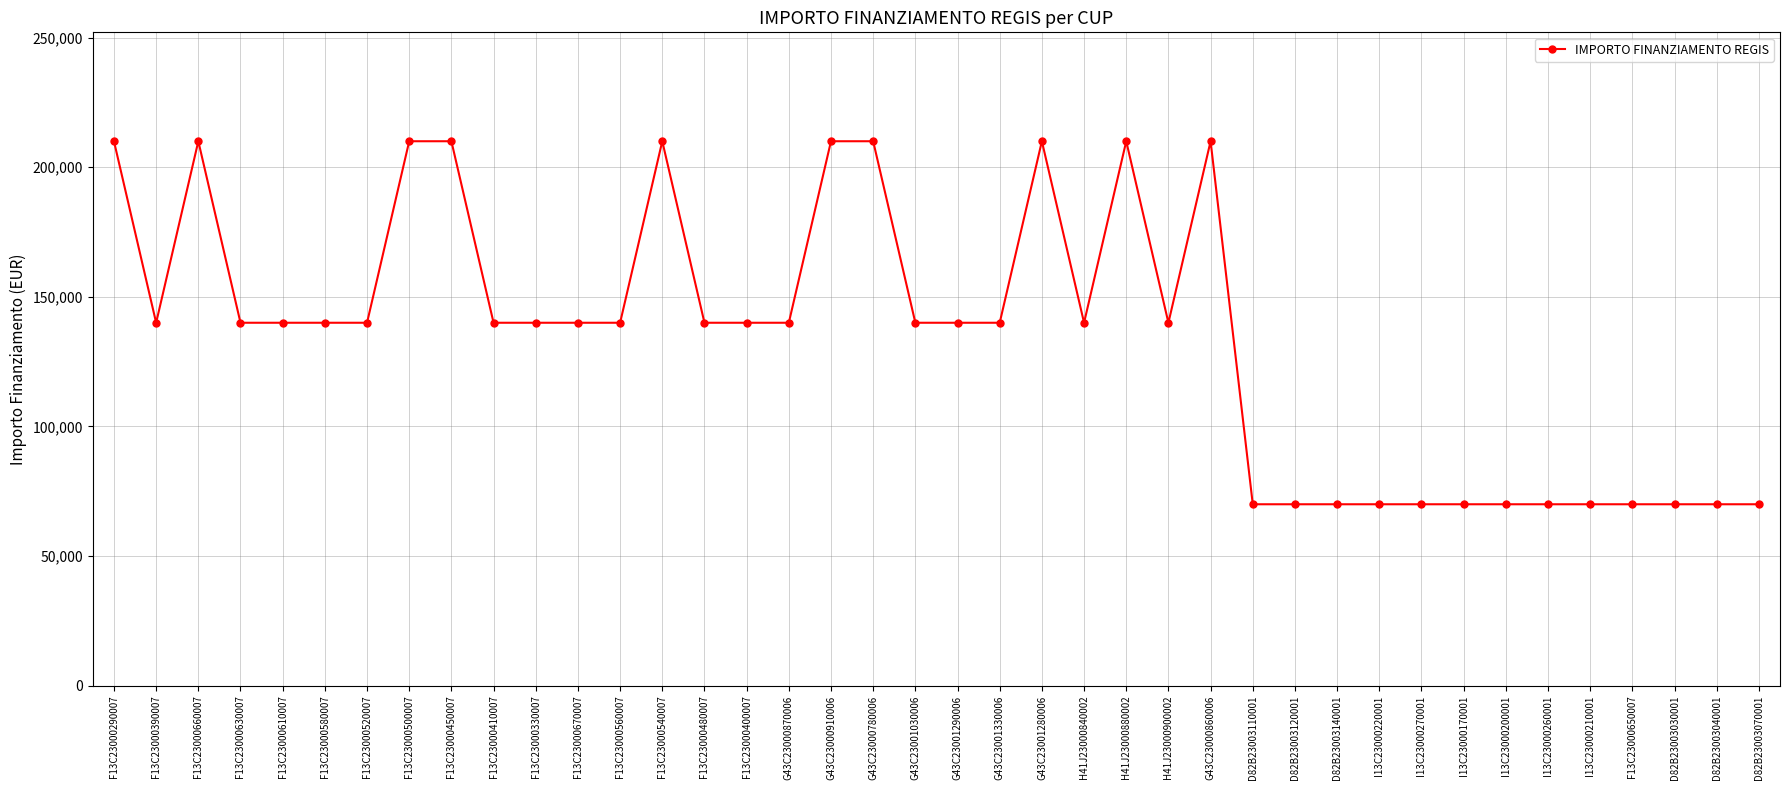

How many lines are shown in the chart?

1